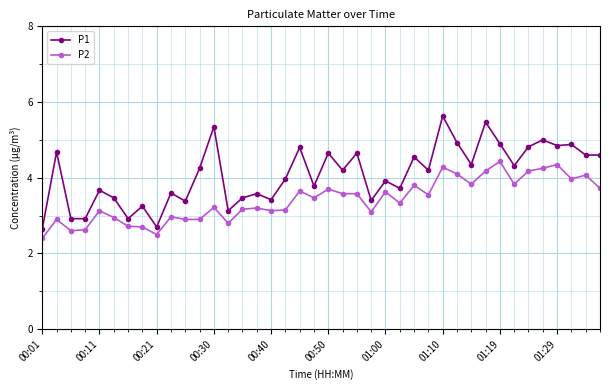

What is the difference between the maximum and second lowest values in the P1 series?

2.9